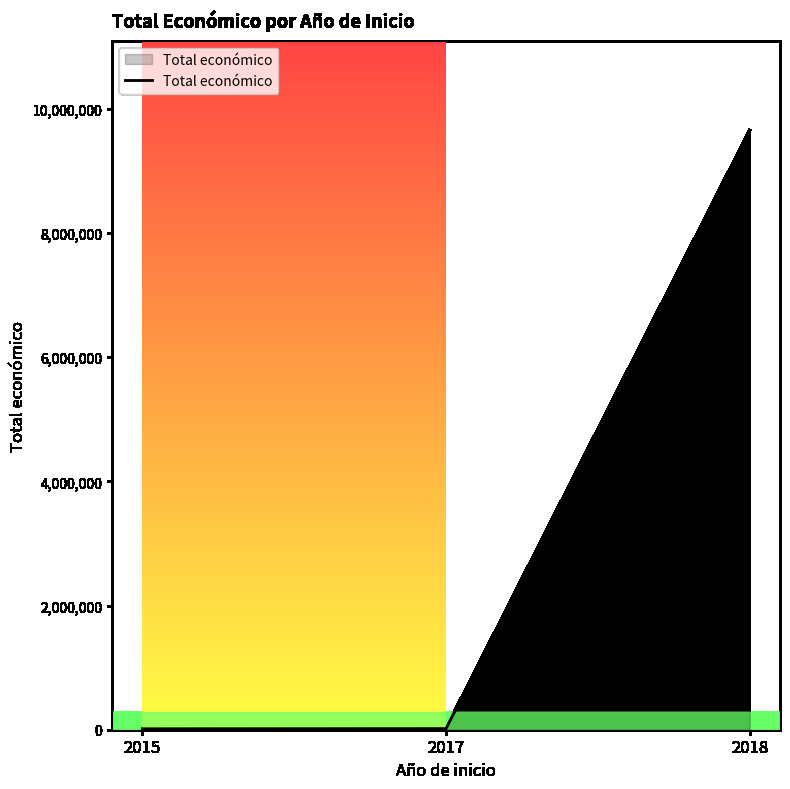

What is the maximum value shown in the chart?

9649079